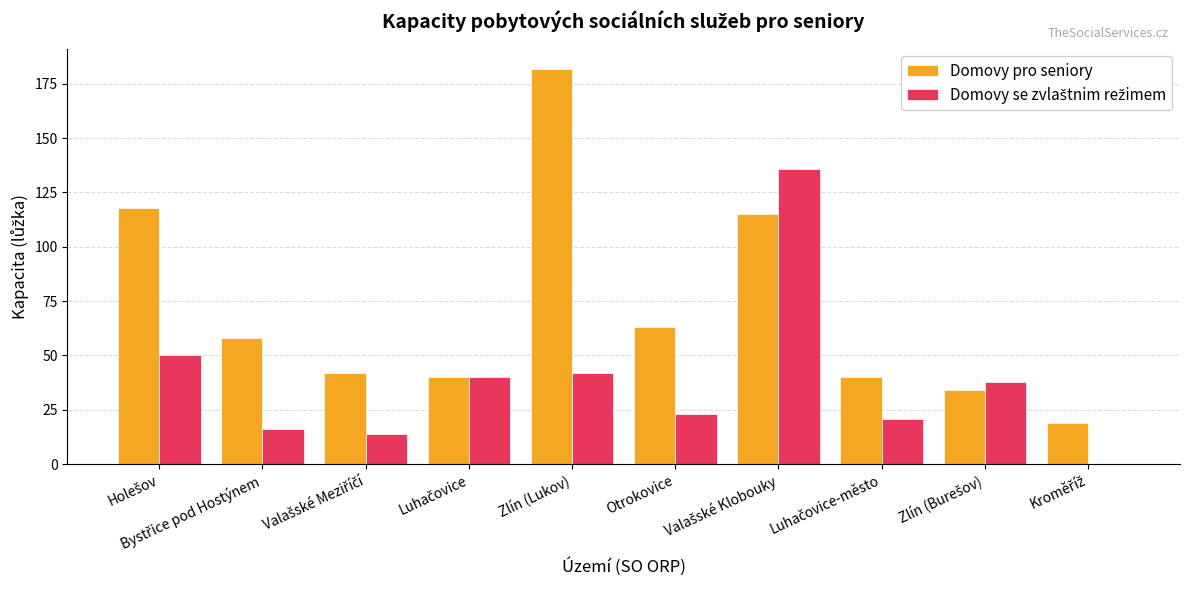

Which series has the largest total across all categories?

Domovy pro seniory